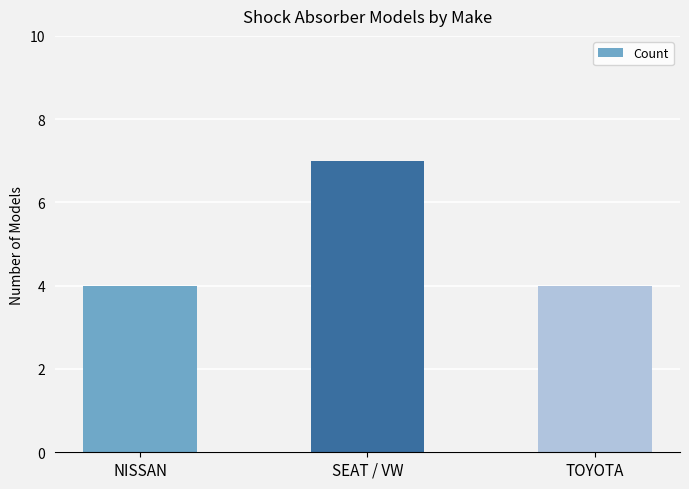

Are the bars grouped side by side (vs. stacked)?

No